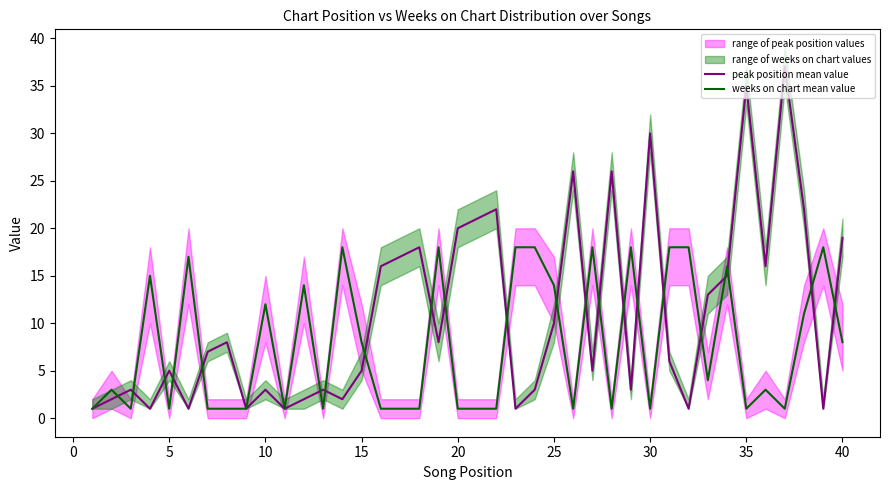

Which series has the largest total across all categories?

peak position mean value